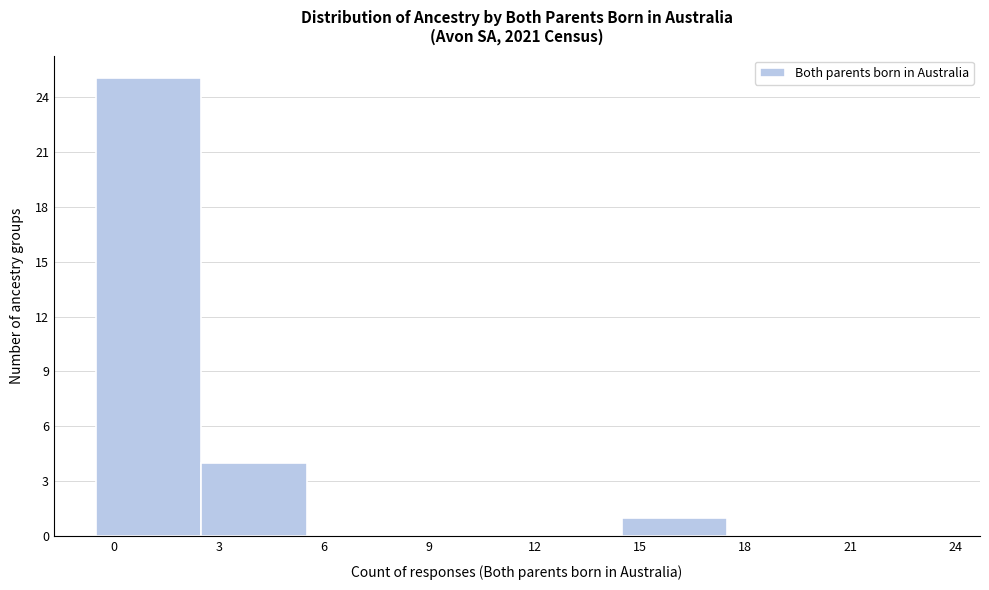

Over which range of the x-axis is the bar tallest?

-0.5 to 2.5